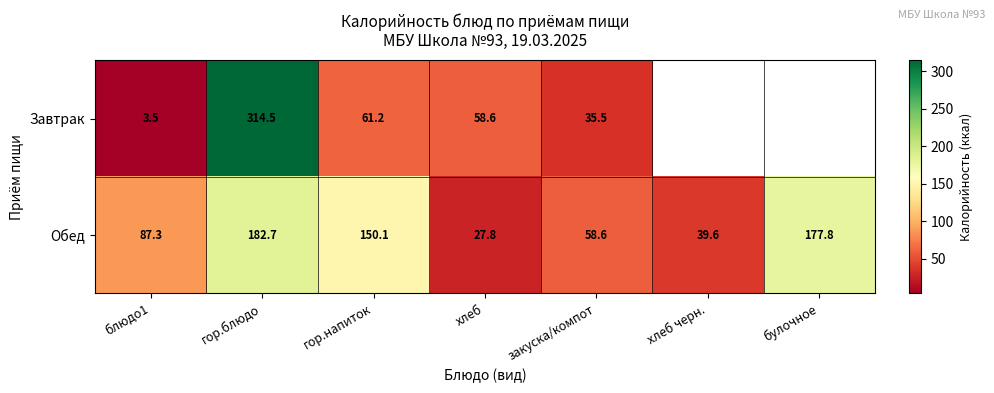

At which label does Обед reach its minimum?

хлеб